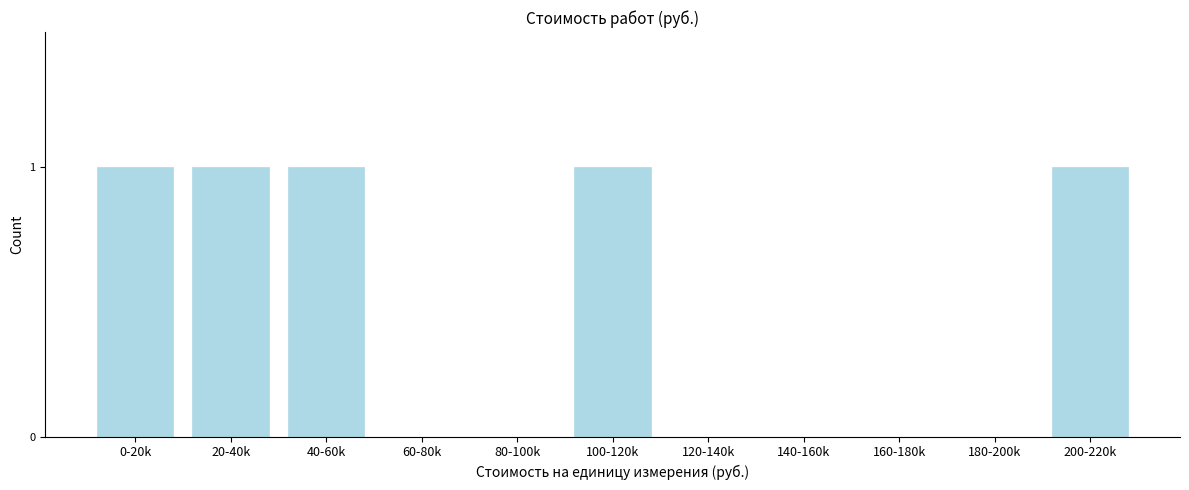

Reading left to right, what are all the values shown in this chart?

0-20k=1	20-40k=1	40-60k=1	60-80k=0	80-100k=0	100-120k=1	120-140k=0	140-160k=0	160-180k=0	180-200k=0	200-220k=1